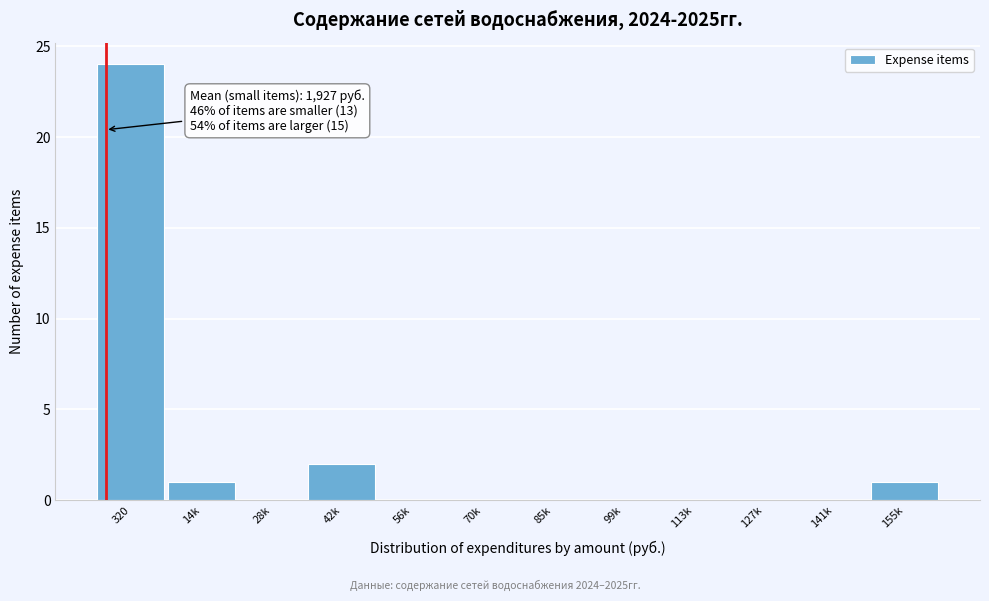

Reading left to right, what are all the values shown in this chart?

320=24	14k=1	28k=0	42k=2	56k=0	70k=0	85k=0	99k=0	113k=0	127k=0	141k=0	155k=1